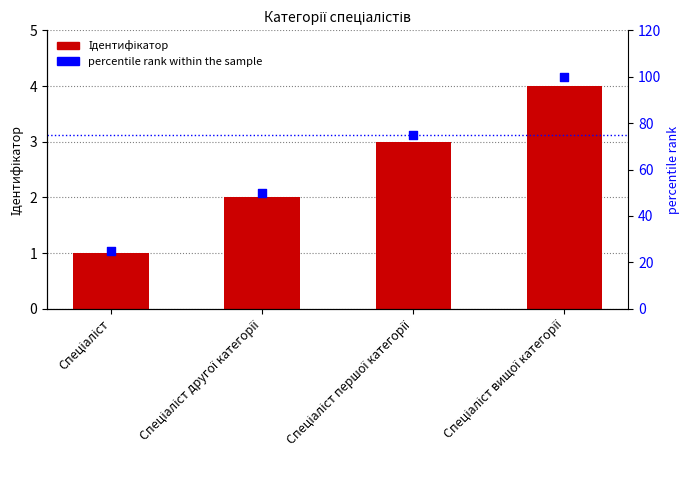

What are all the series names shown in the legend?

Ідентифікатор, percentile rank within the sample